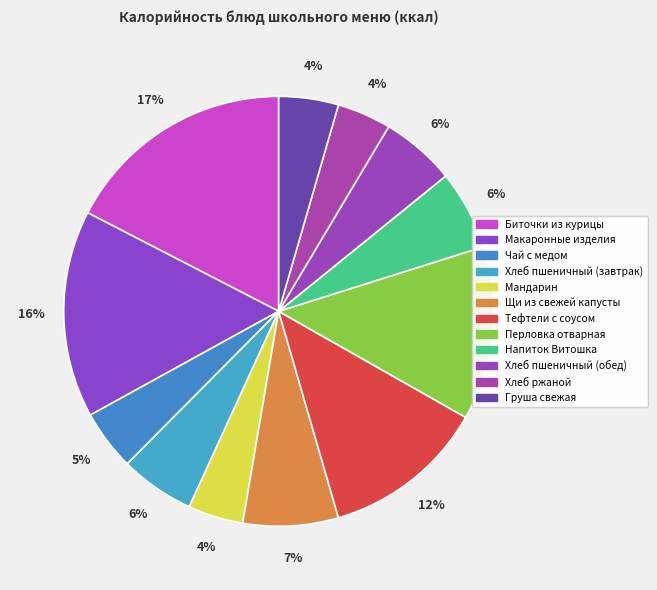

Is it true that Макаронные изделия is 1% of the pie?

False